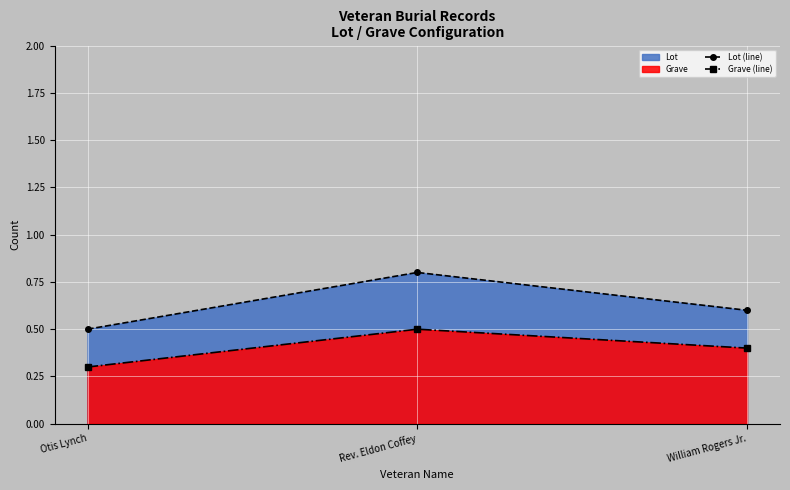

At which category is the sum across all series the highest?

Rev. Eldon Coffey